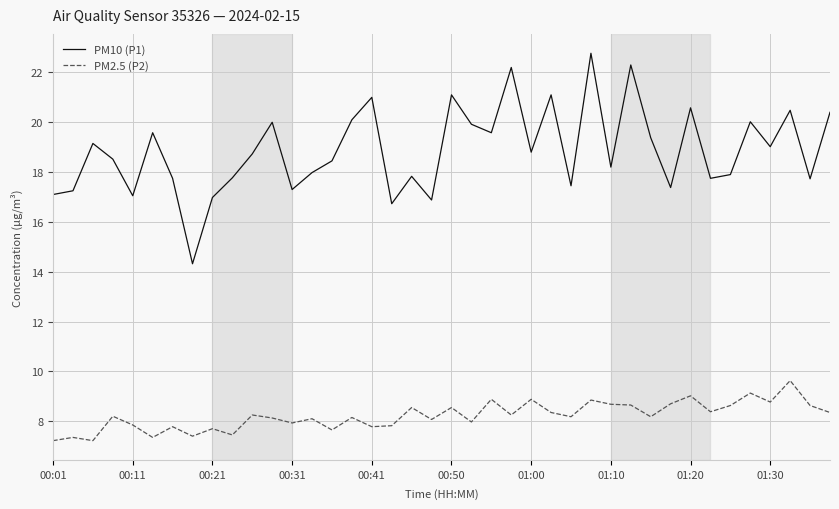

True or false: PM10 (P1) and PM2.5 (P2) cross at least once.

False